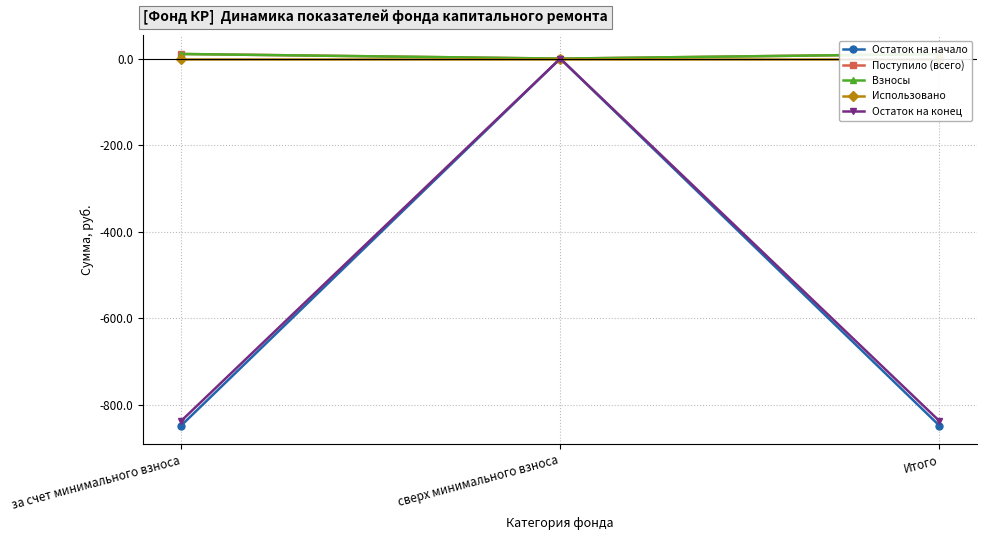

At how many categories does at least one series exceed -656?

3